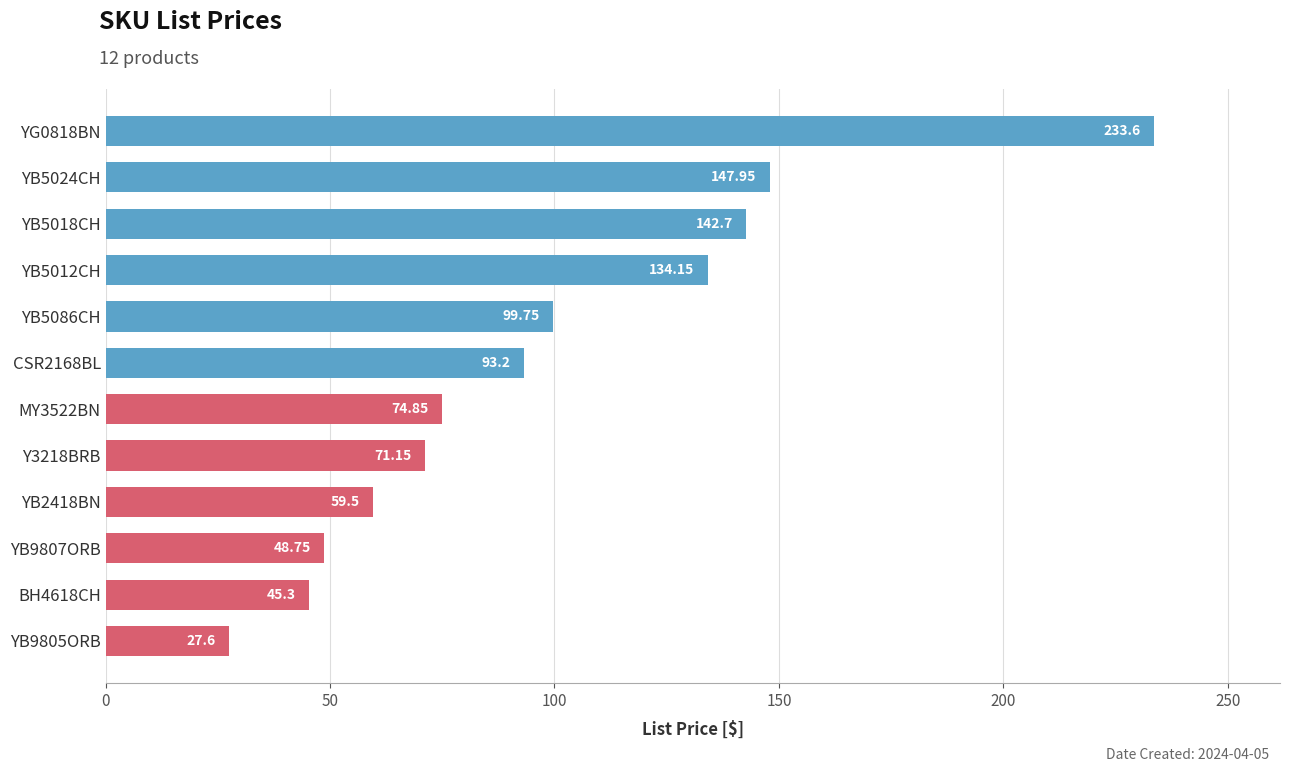

At which label is the value closest to 130?

YB5012CH